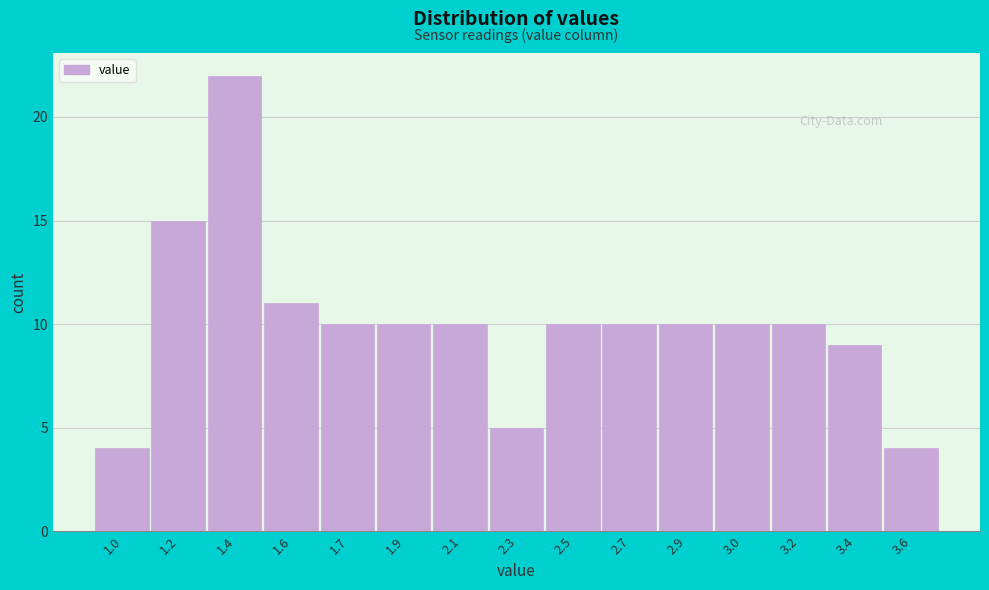

Reading left to right, transcribe all the data shown in this chart.

4	15	22	11	10	10	10	5	10	10	10	10	10	9	4